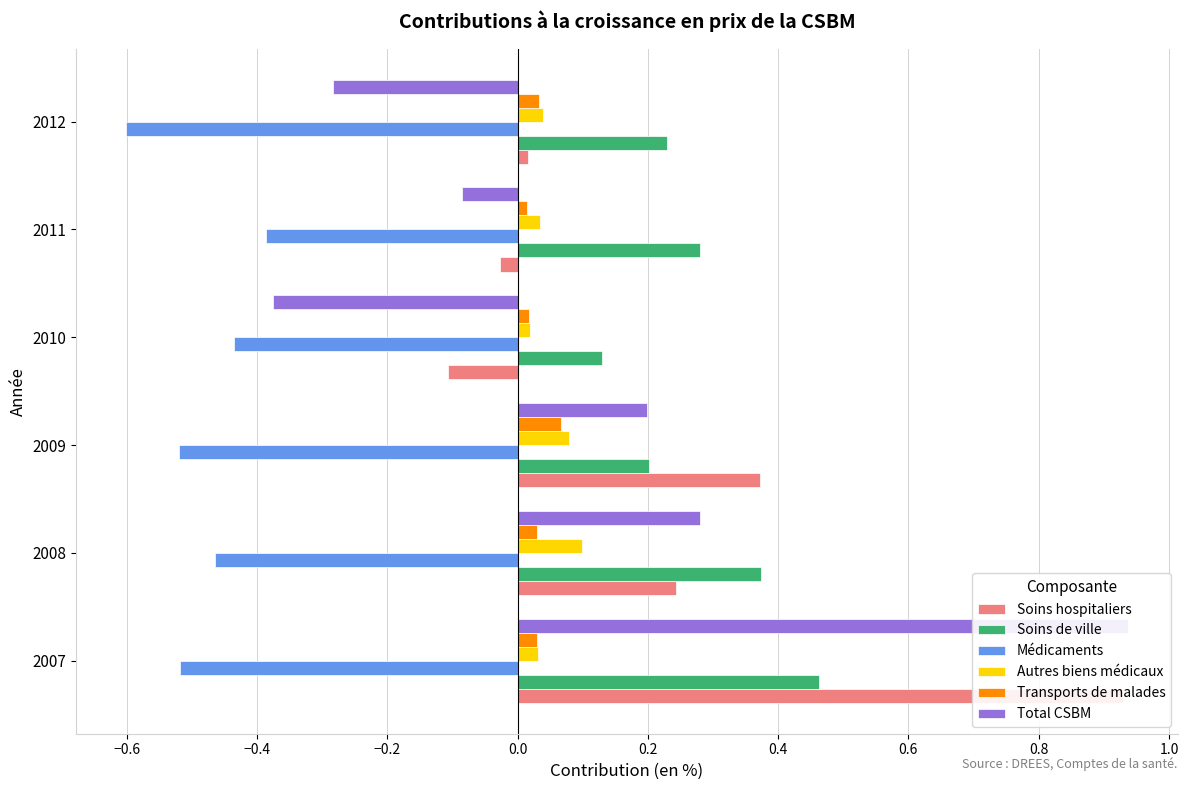

Does the chart contain any negative values?

Yes